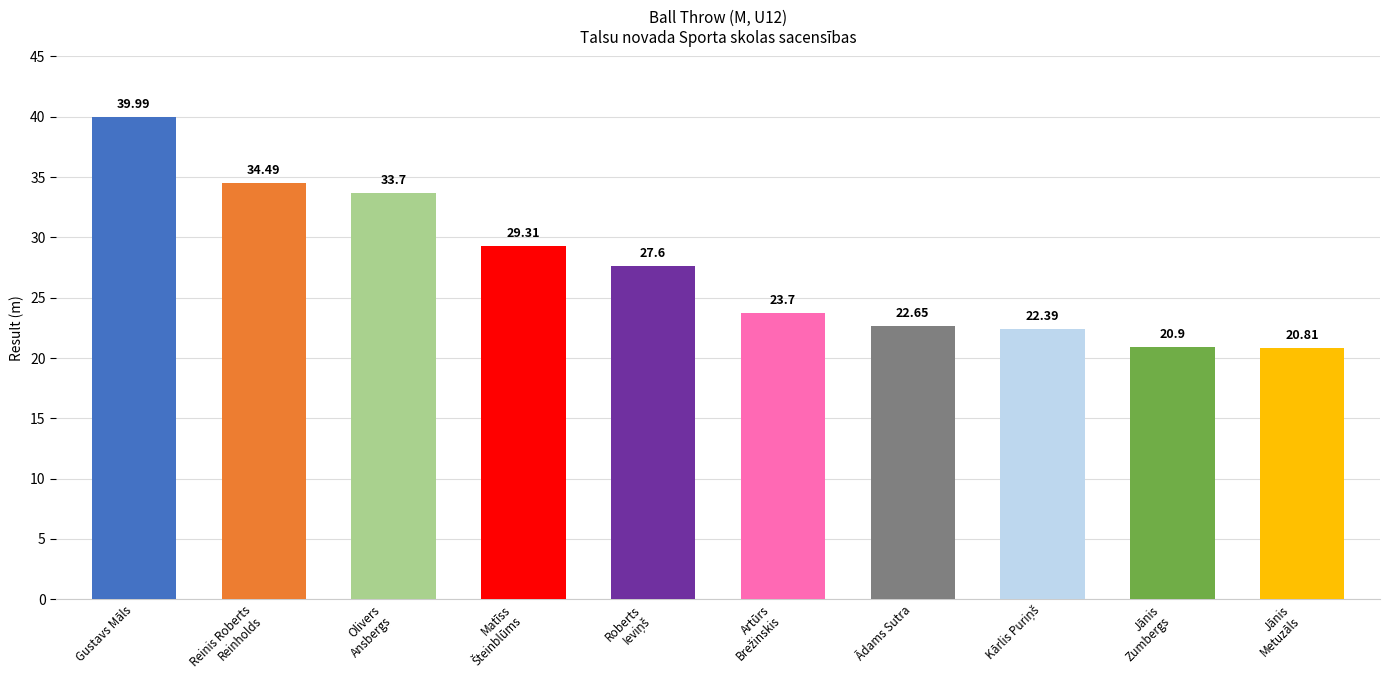

What is the minimum value shown in the chart?

20.8